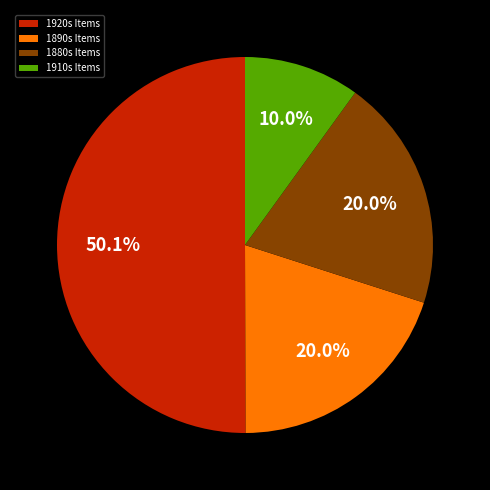

Do 1920s Items and 1880s Items together represent more than half of the pie?

Yes